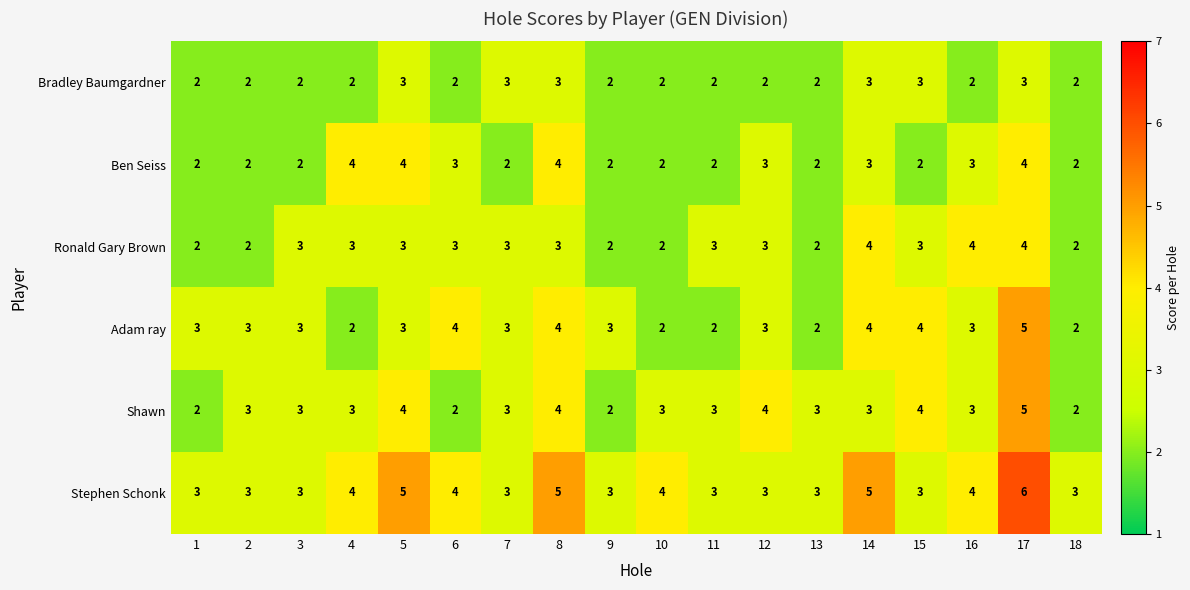

How many distinct data groups are displayed?

6